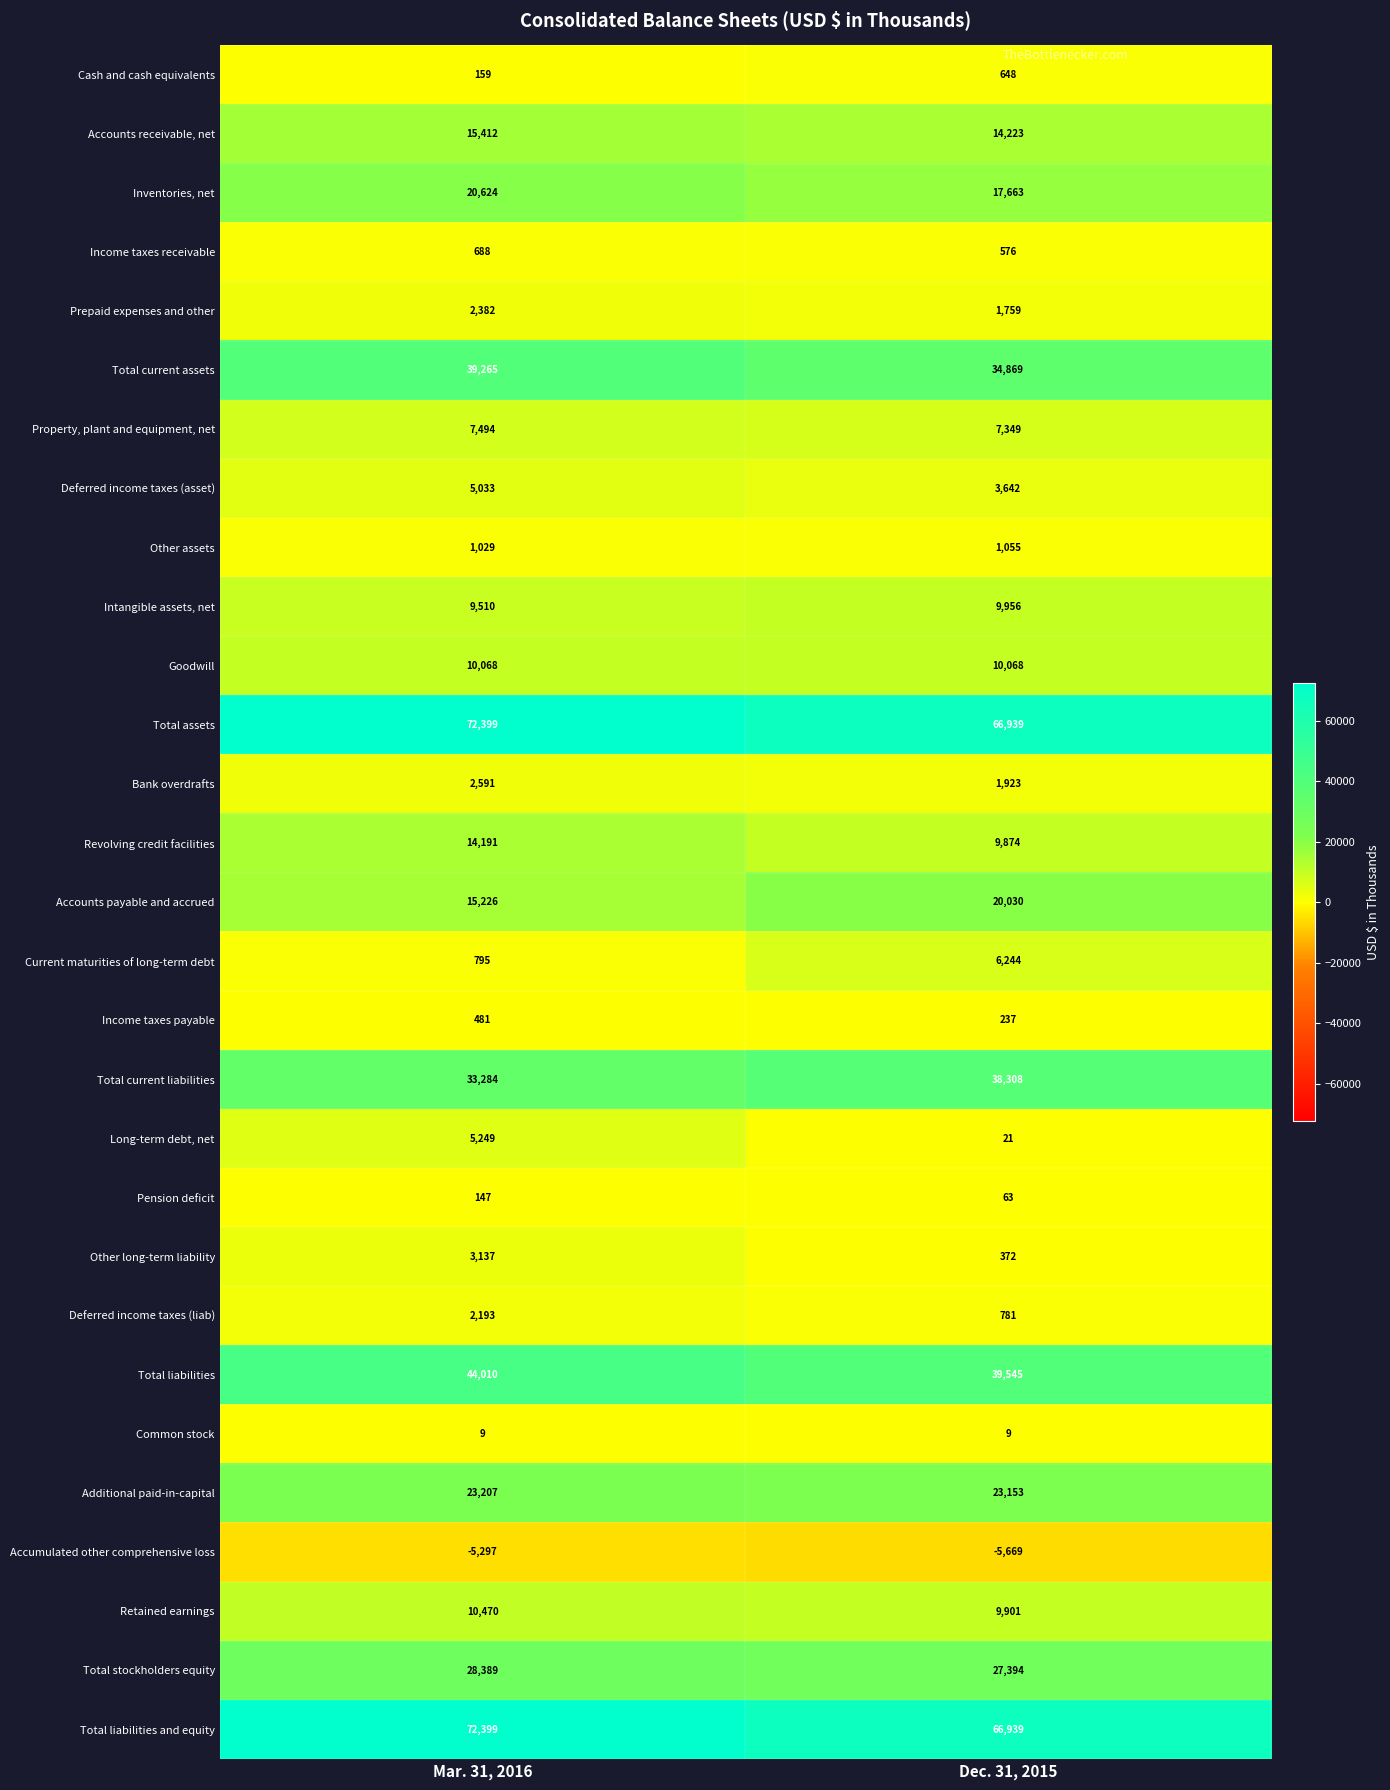

What is the difference between the maximum and minimum values in the Bank overdrafts series?

668